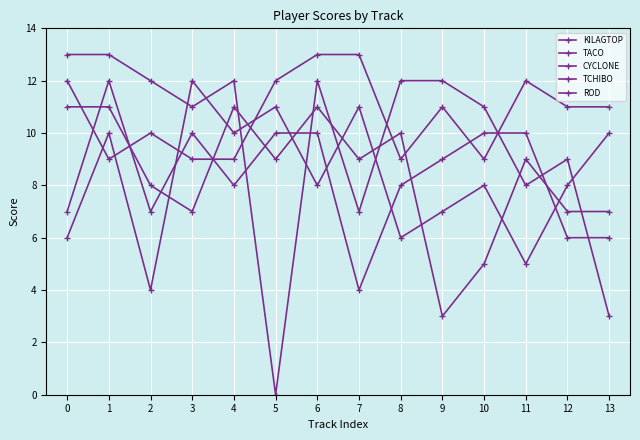

Reading right to left, list all the values displayed in this chart.

KILAGTOP: 11	11	12	9	11	9	13	13	12	9	9	10	9	12
TACO: 3	9	8	11	12	12	7	12	0	12	11	12	13	13
CYCLONE: 7	7	9	5	3	10	9	11	9	11	7	8	11	11
TCHIBO: 6	6	10	10	9	8	4	10	10	8	10	7	12	7
ROD: 10	8	5	8	7	6	11	8	11	10	12	4	10	6